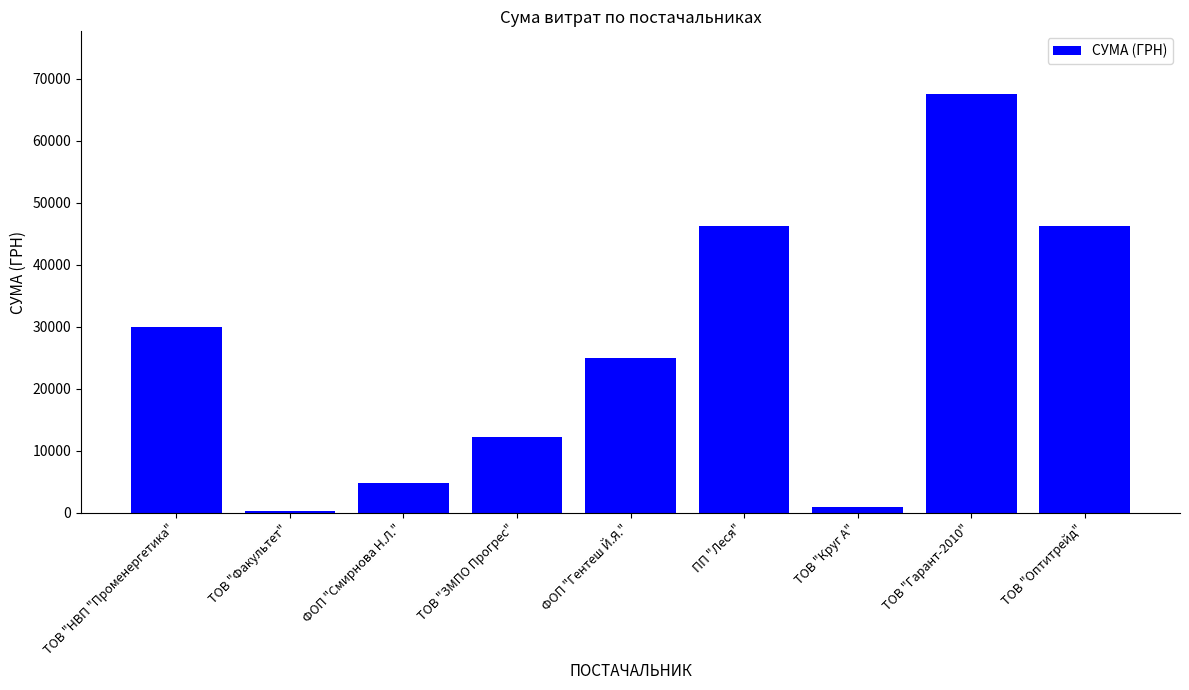

At which label is the value closest to 33932?

ТОВ "НВП "Променергетика"